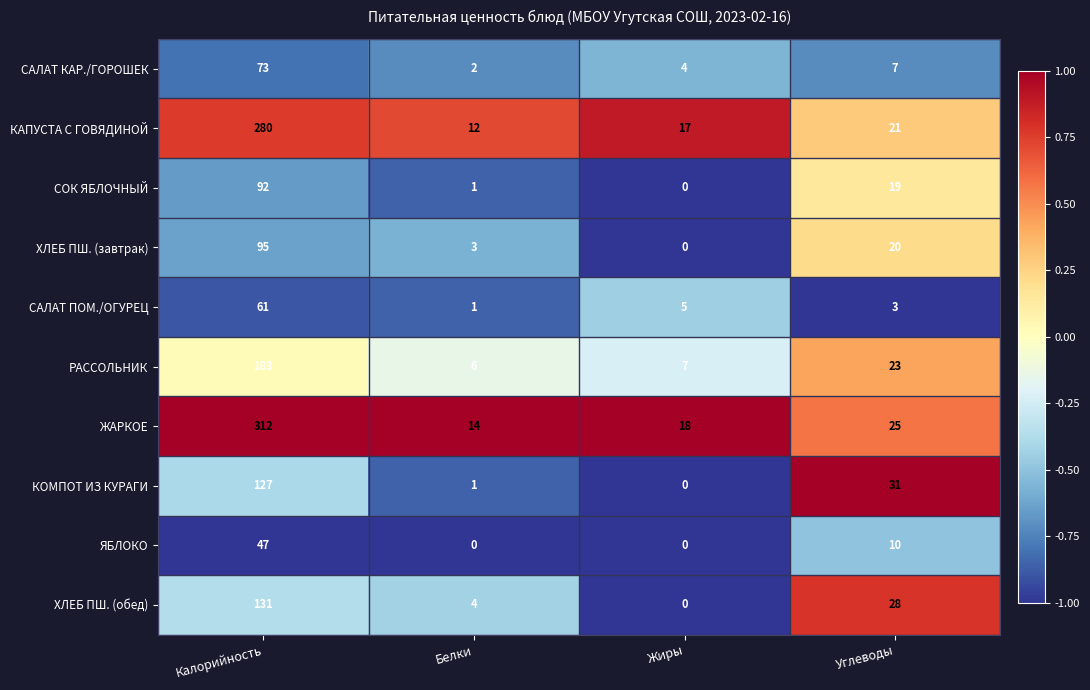

At which category is the sum across all series the highest?

Калорийность